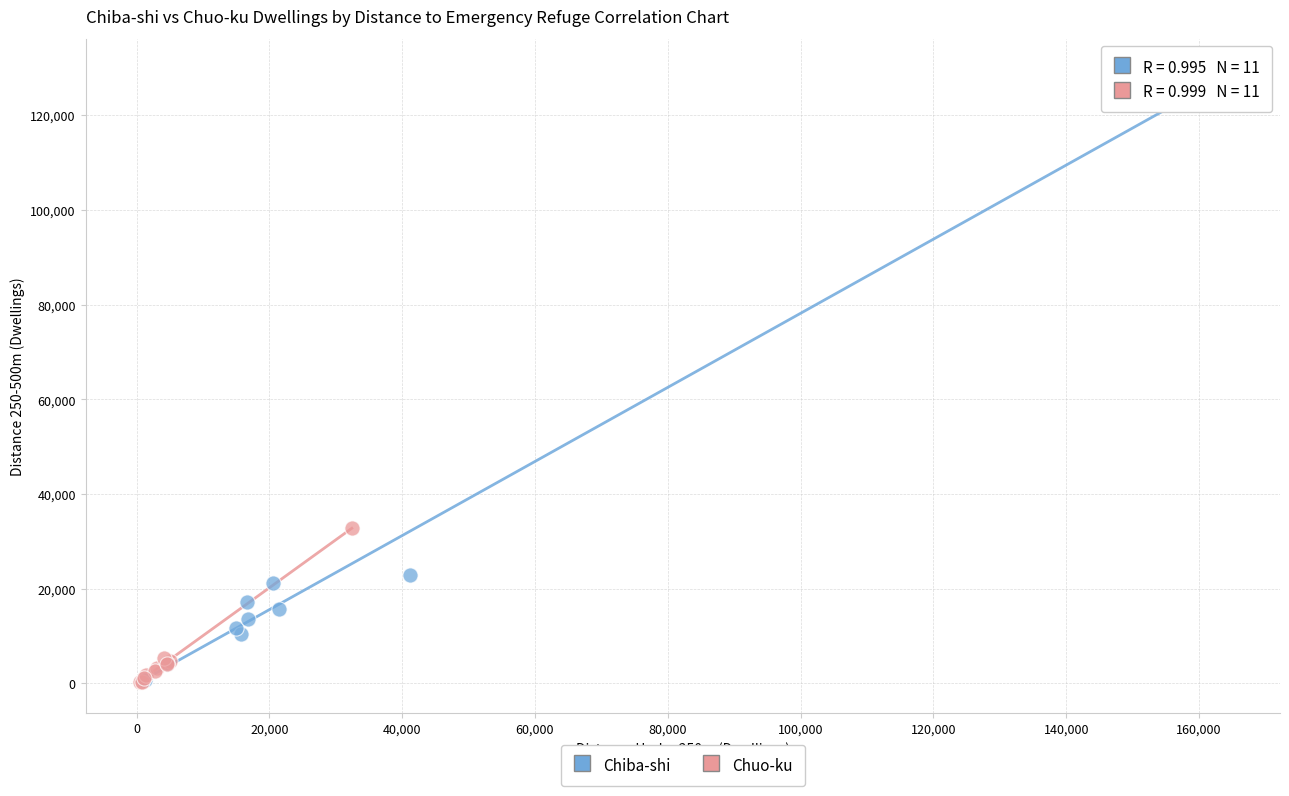

Which series reaches the maximum Y coordinate?

Chiba-shi